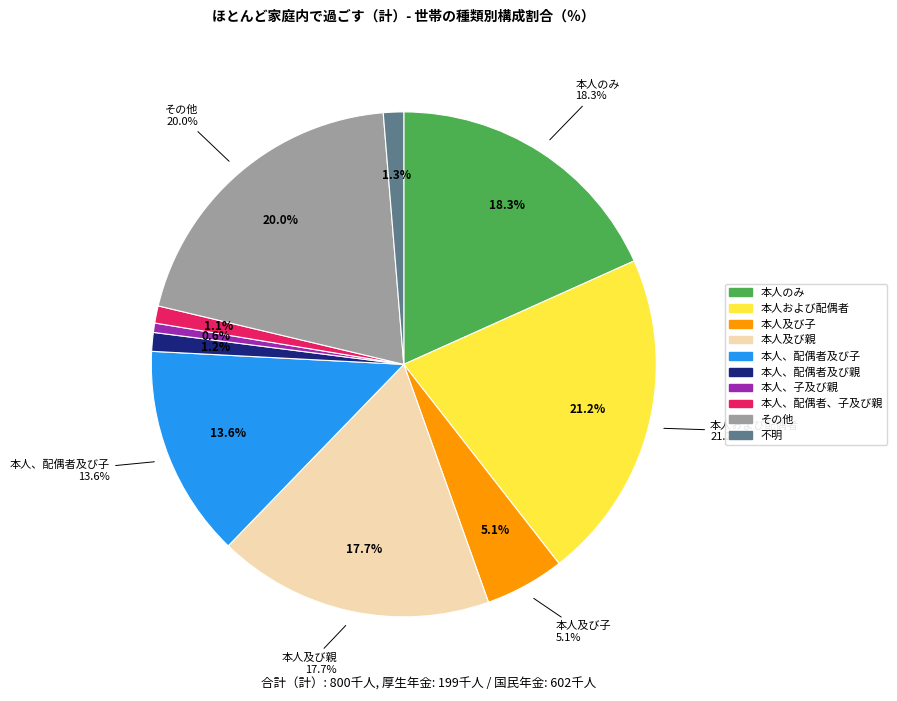

Which has a higher value, 本人及び親 or 本人及び子?

本人及び親